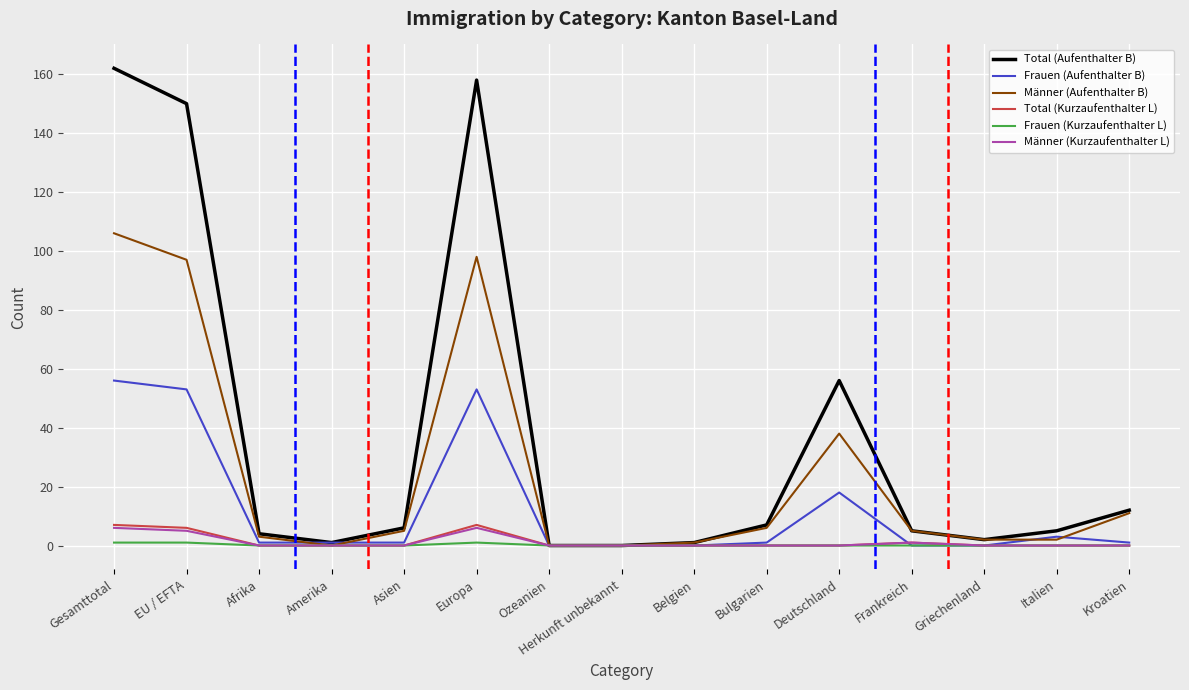

Which series has the widest spread of values?

Total (Aufenthalter B)